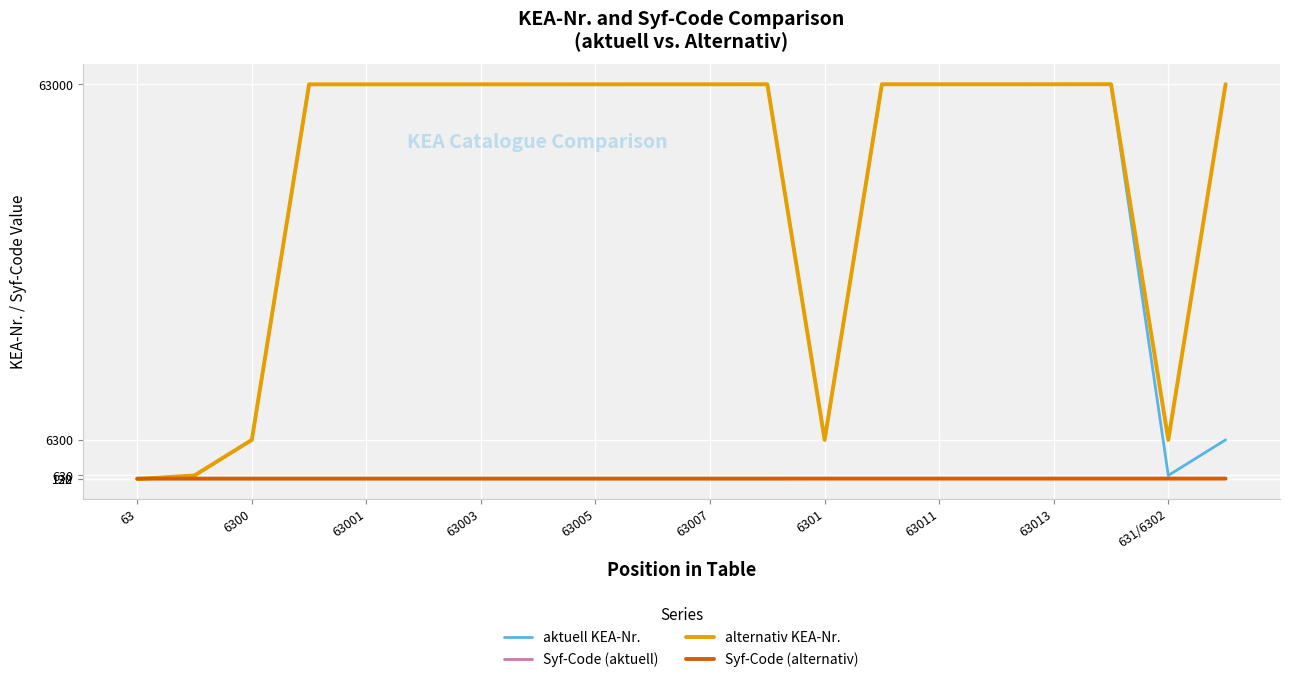

In aktuell KEA-Nr., how many points are higher than both neighbors (excluding endpoints)?

2